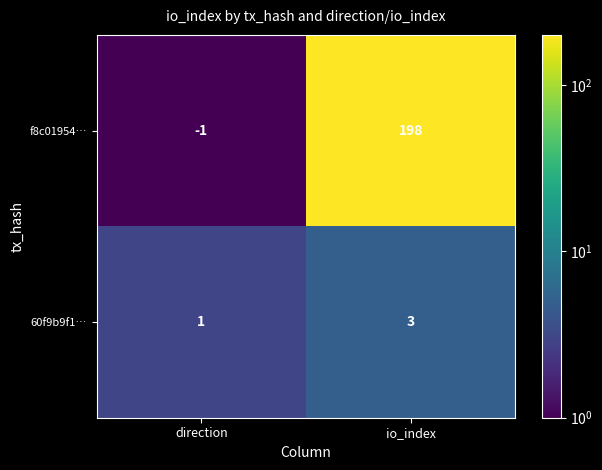

At io_index, list the series in order from largest to smallest.

f8c01954…, 60f9b9f1…